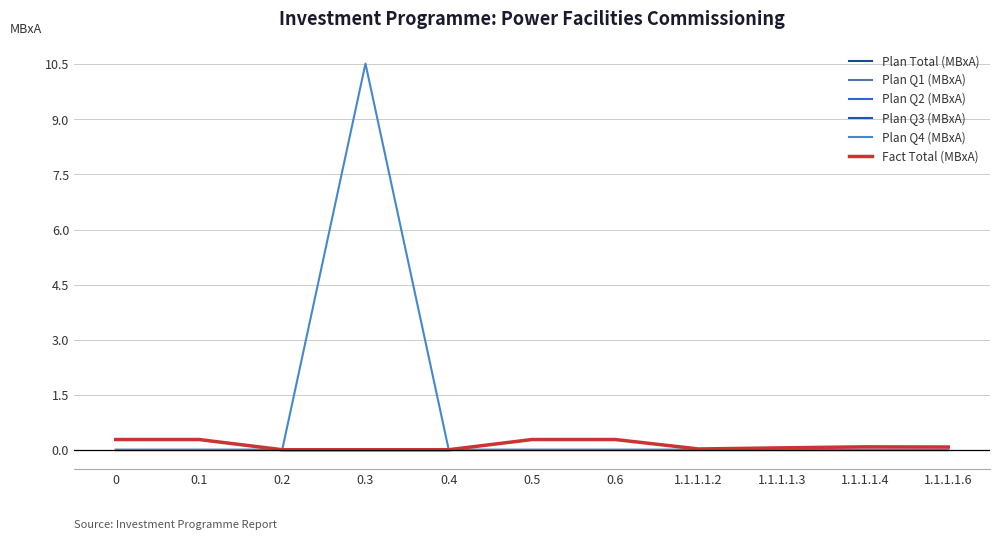

Is this an area chart (filled region under the line)?

No